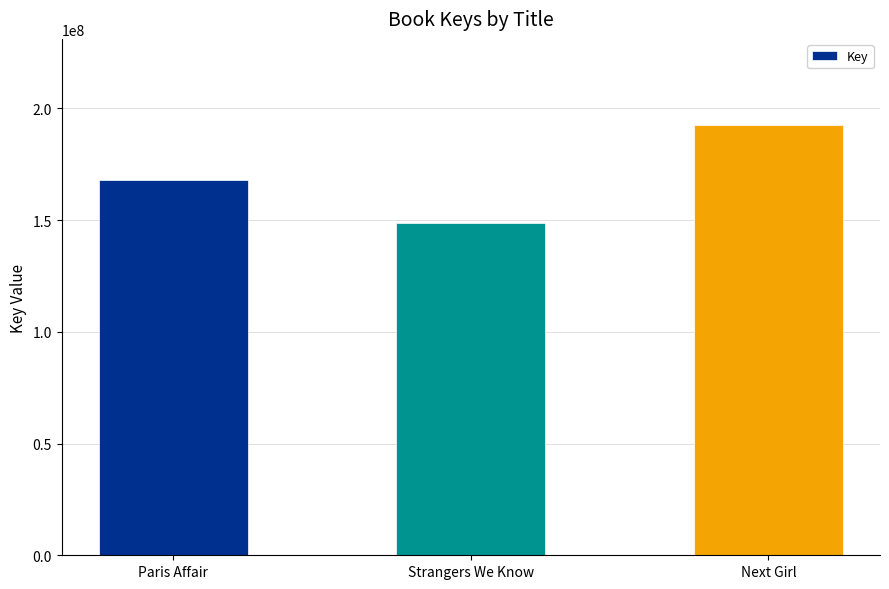

Are the bars grouped side by side (vs. stacked)?

No